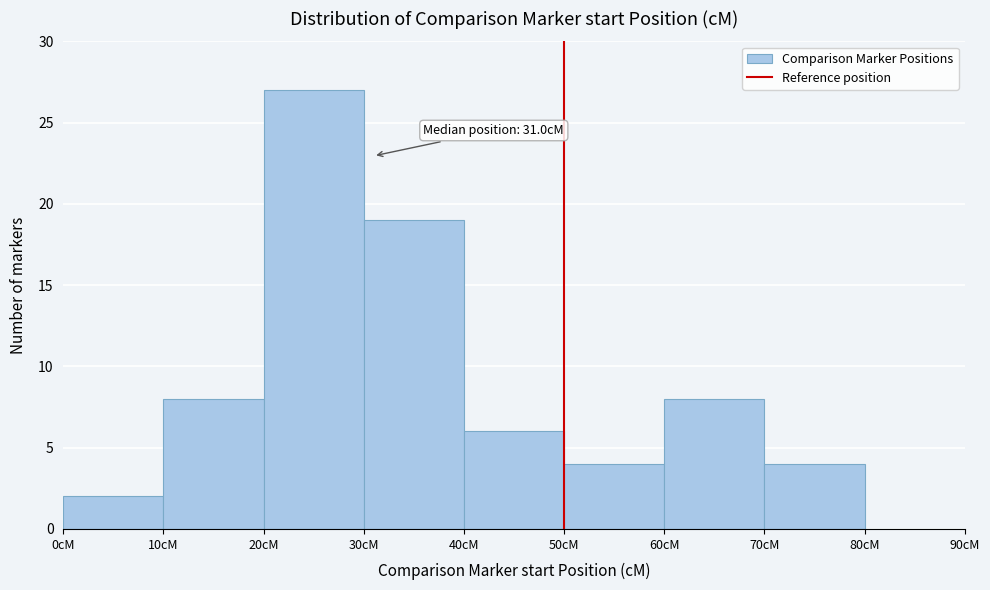

Which range on the x-axis has the tallest bar?

20 to 30